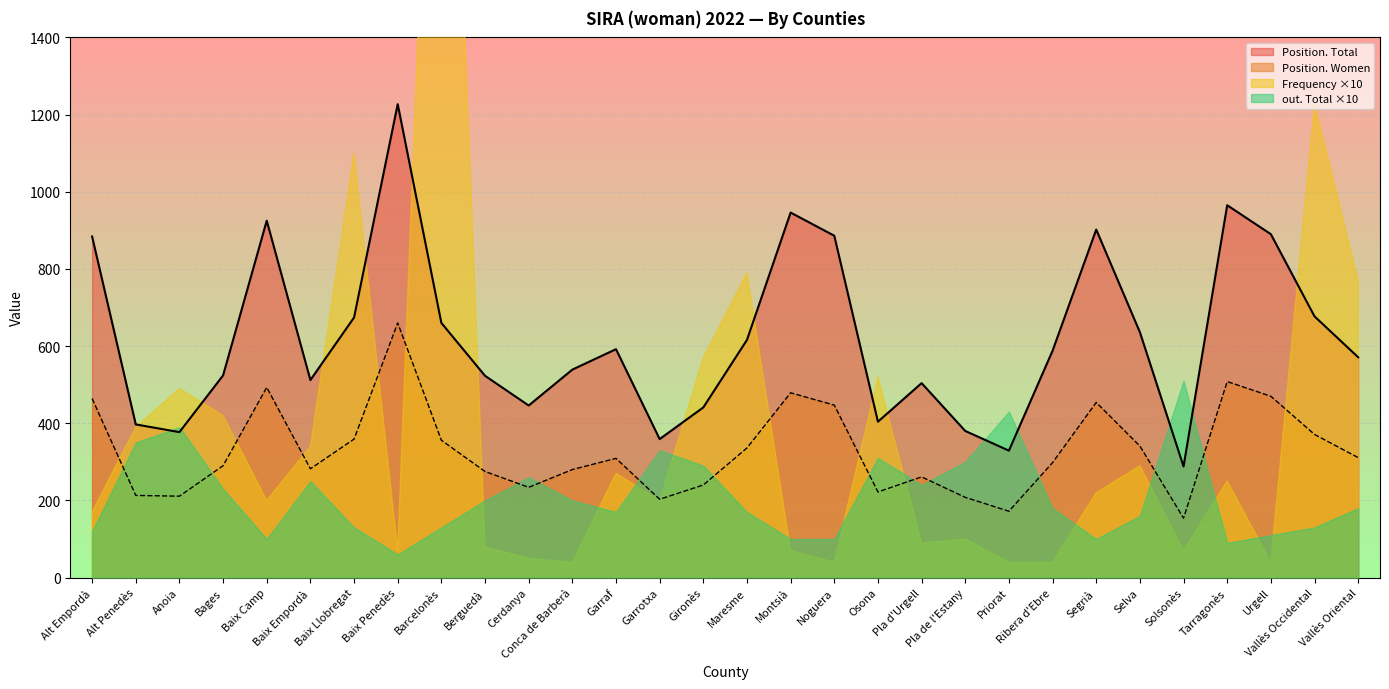

What is the lowest value of the Position. Total series?

288